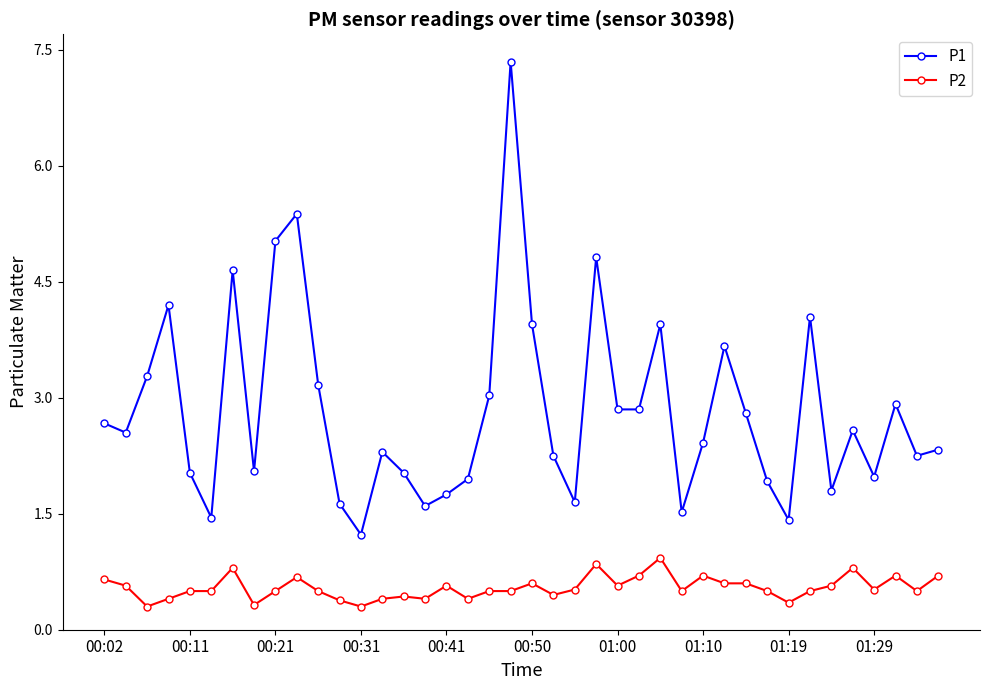

Which series has the largest range (max minus min)?

P1